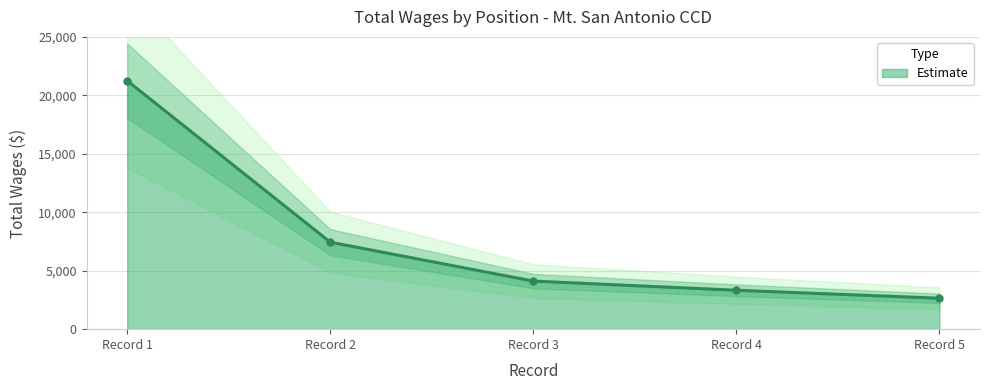

At which label is Estimate closest to 11948?

Record 2